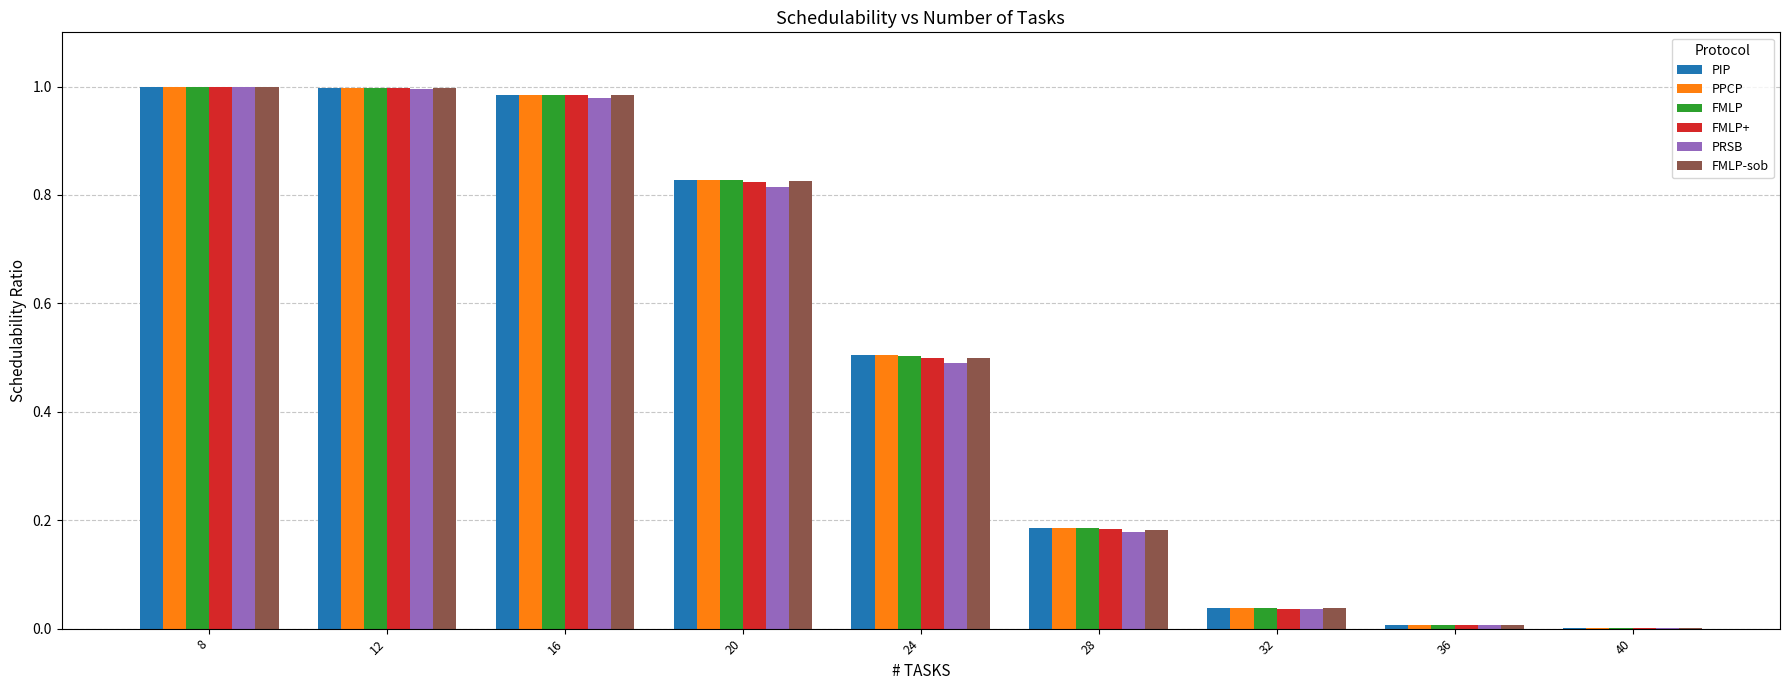

What are all the series names shown in the legend?

PIP, PPCP, FMLP, FMLP+, PRSB, FMLP-sob